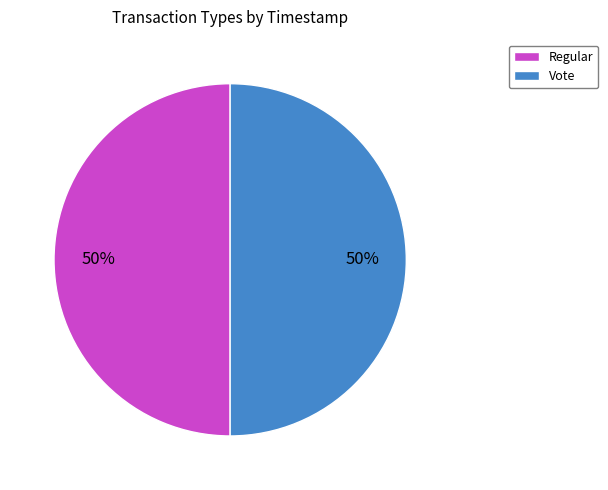

Count the number of slices in the pie.

2